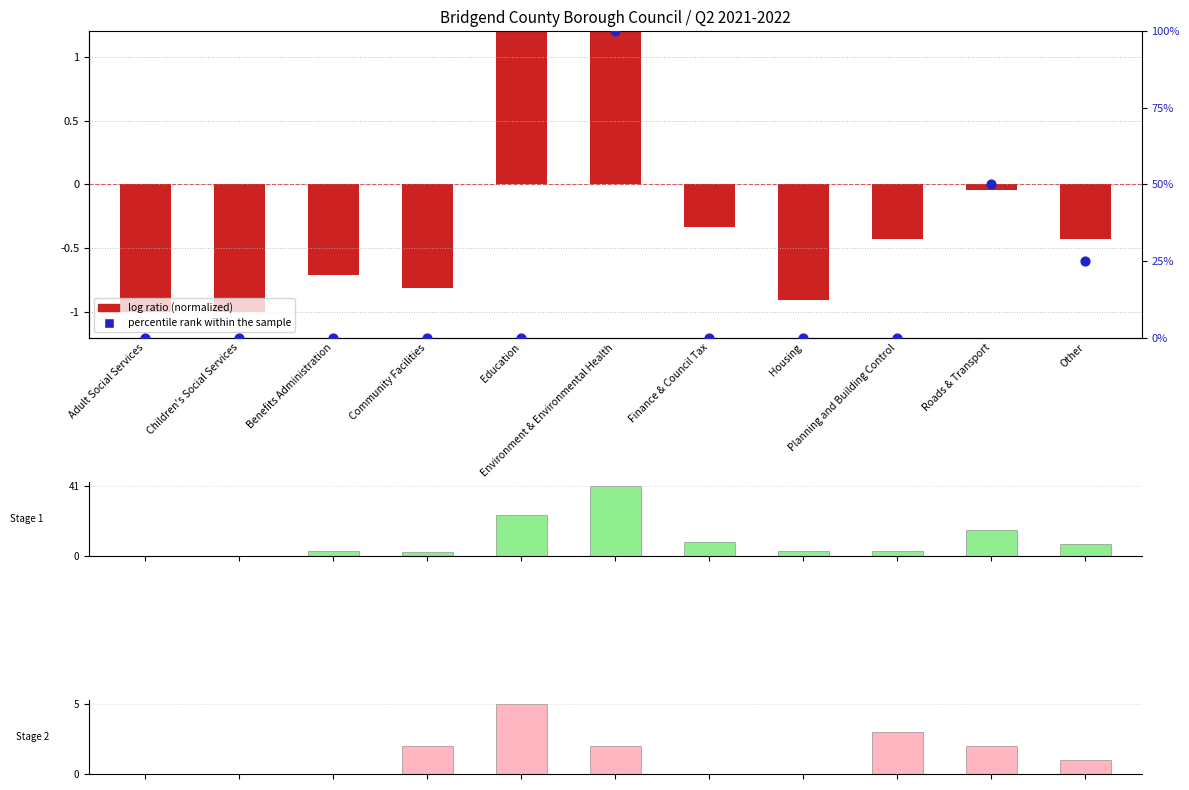

Which series has the largest Y range (max minus min)?

percentile rank within the sample